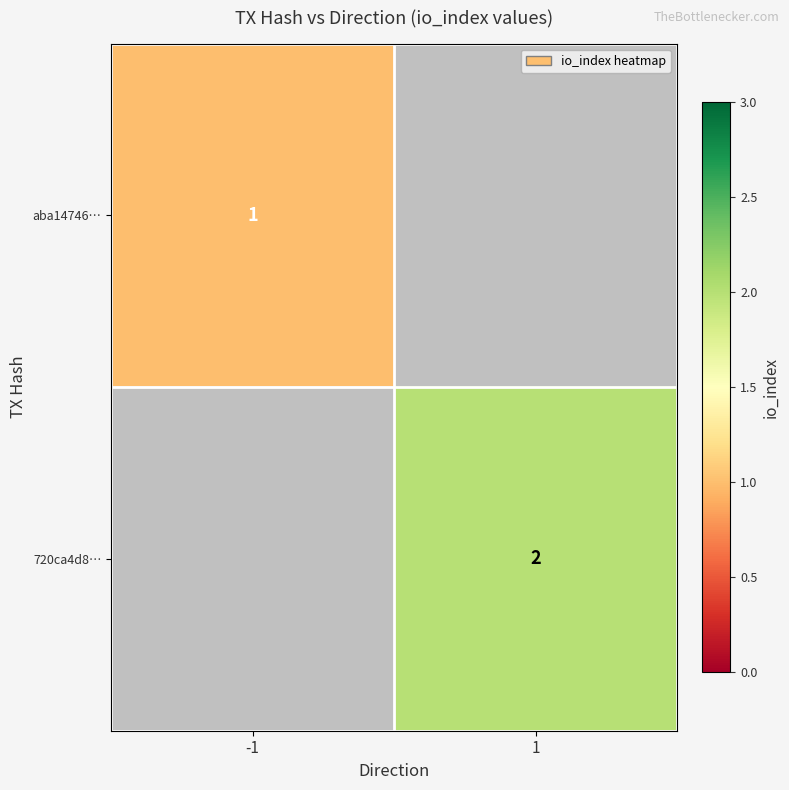

The value of aba14746… at -1 is 1. True or false?

True